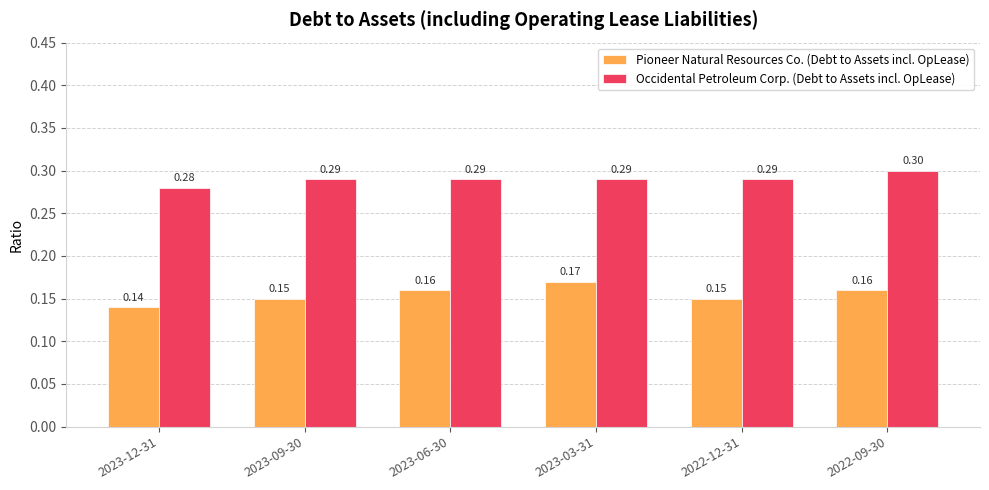

Does the chart contain any negative values?

No